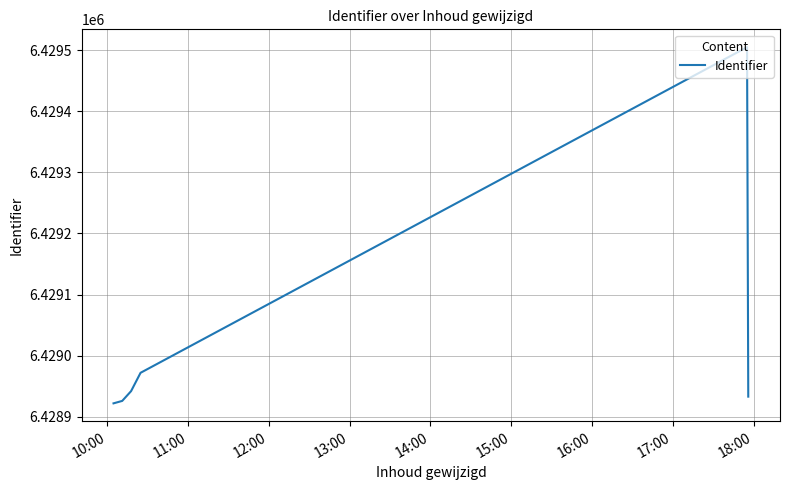

How many lines are shown in the chart?

1